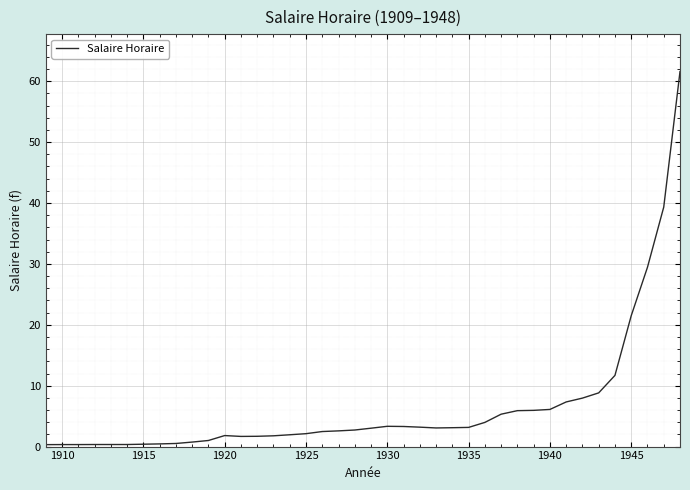

What is the sum of all values?

260.9